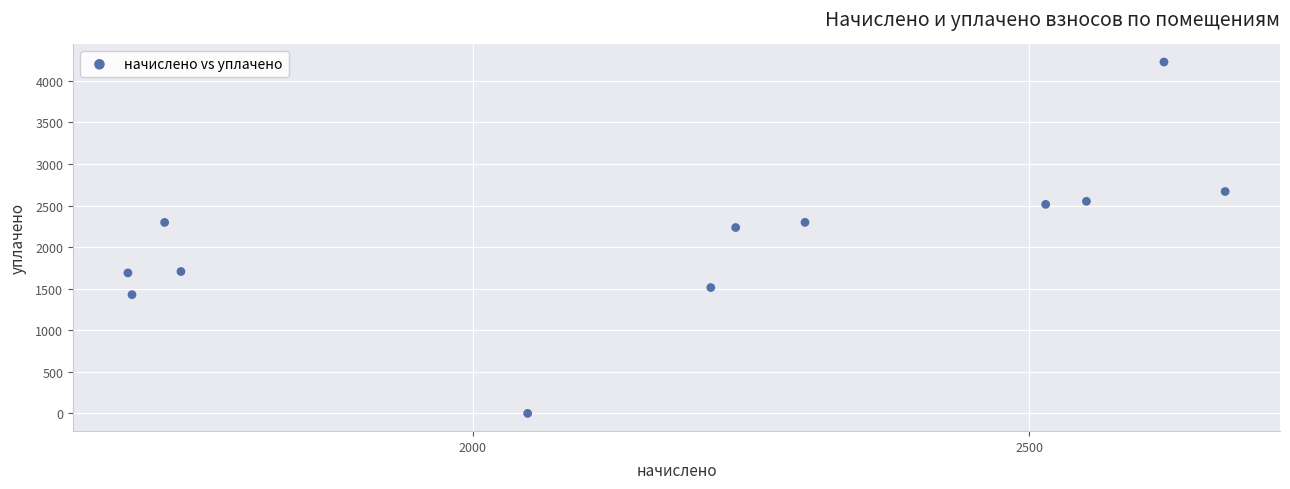

What Y value in the scatter plot is closest to 2113?

2236.3